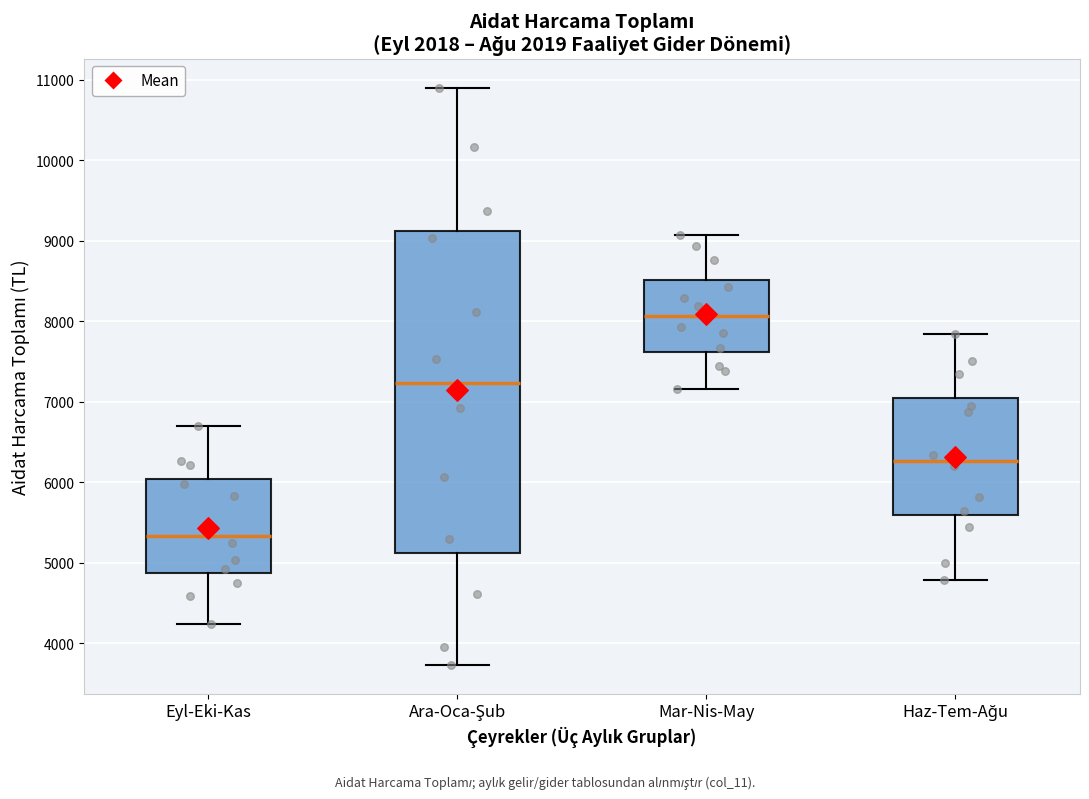

Which box has the lowest median line?

Eyl-Eki-Kas